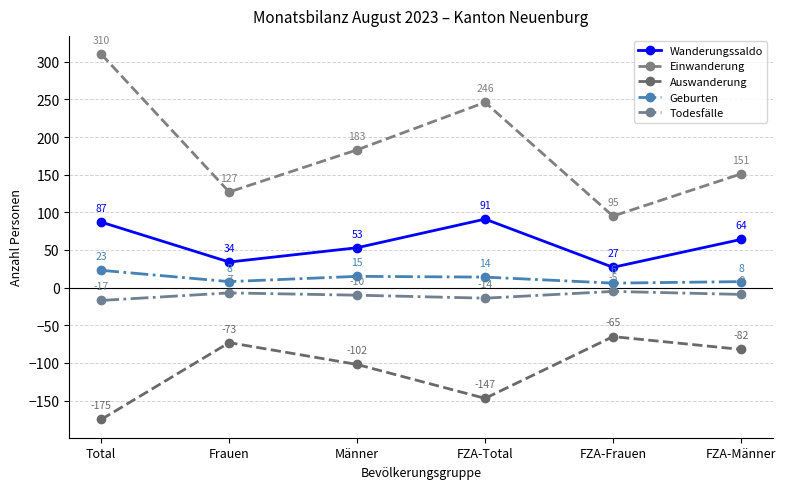

Reading left to right, transcribe all the data shown in this chart.

Wanderungssaldo: 87	34	53	91	27	64
Einwanderung: 310	127	183	246	95	151
Auswanderung: -175	-73	-102	-147	-65	-82
Geburten: 23	8	15	14	6	8
Todesfälle: -17	-7	-10	-14	-5	-9